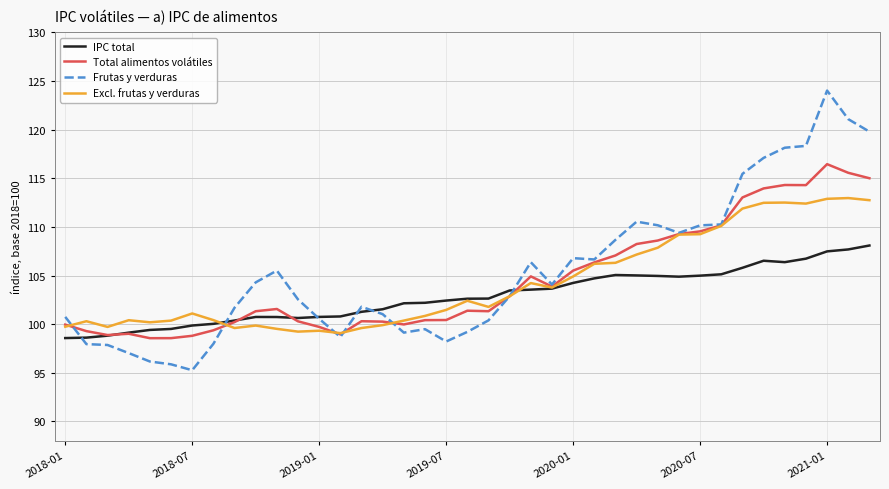

List the series in order of their peak value, highest first.

Frutas y verduras, Total alimentos volátiles, Excl. frutas y verduras, IPC total